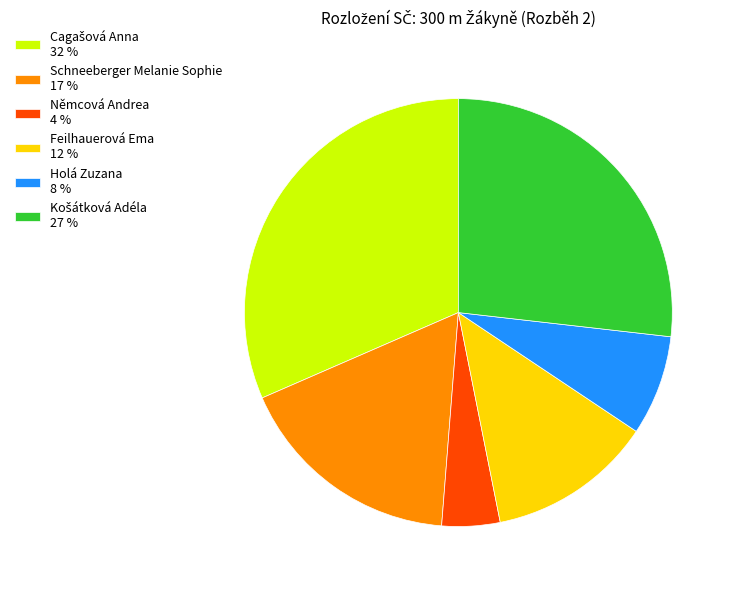

Approximately how many times larger is the value at Němcová Andrea 4 % compared to Holá Zuzana 8 %?

0.6